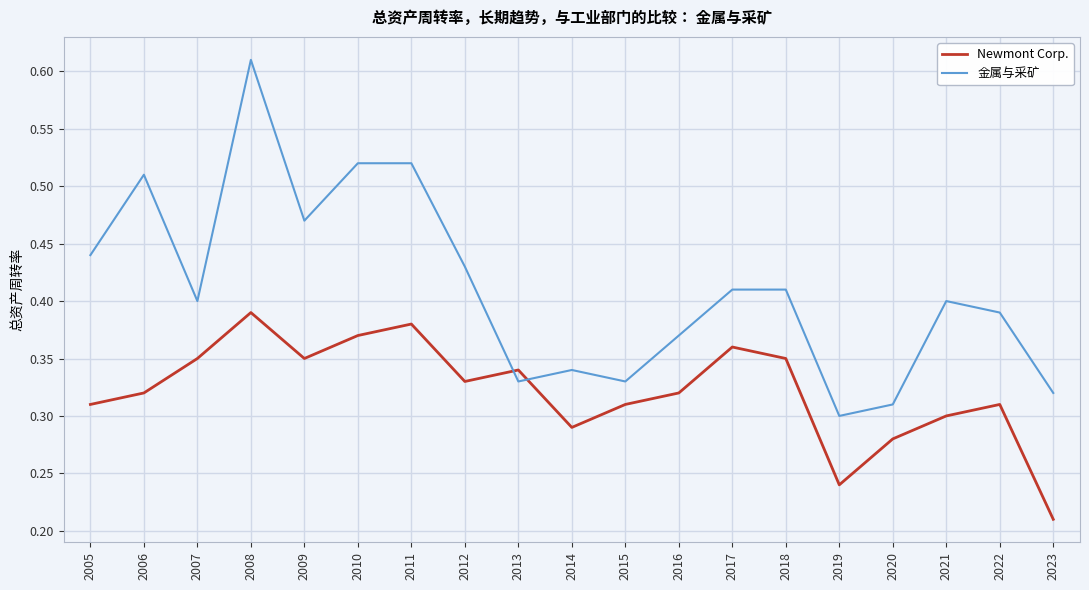

Is this an area chart (filled region under the line)?

No